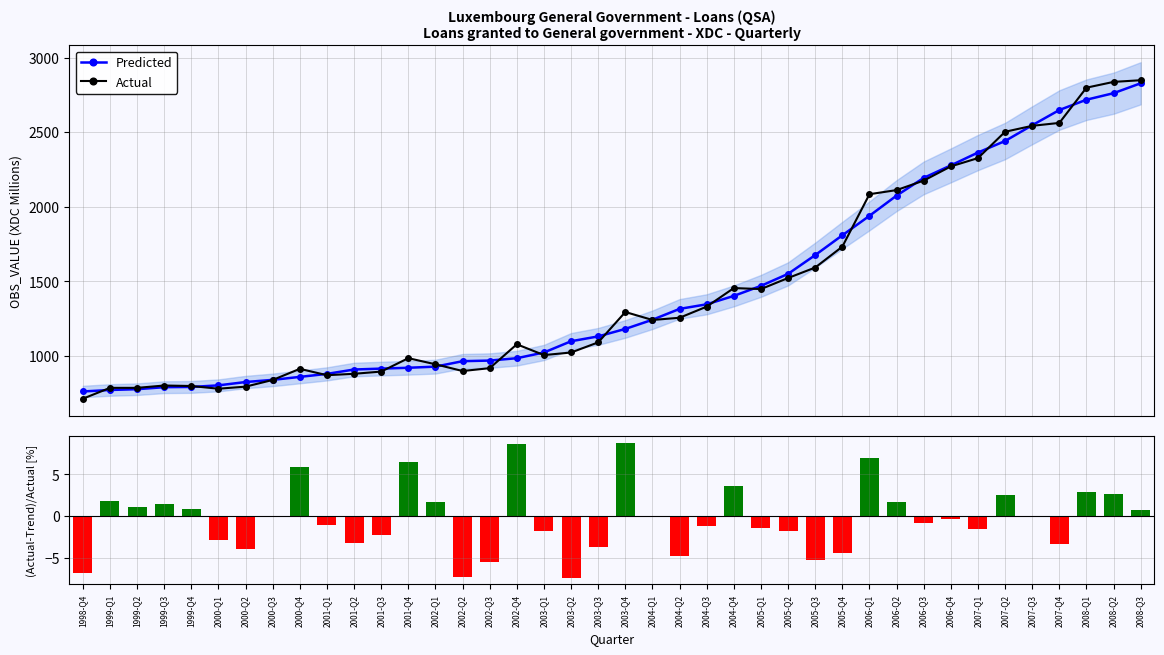

How many values in the Actual series exceed 1240?

20